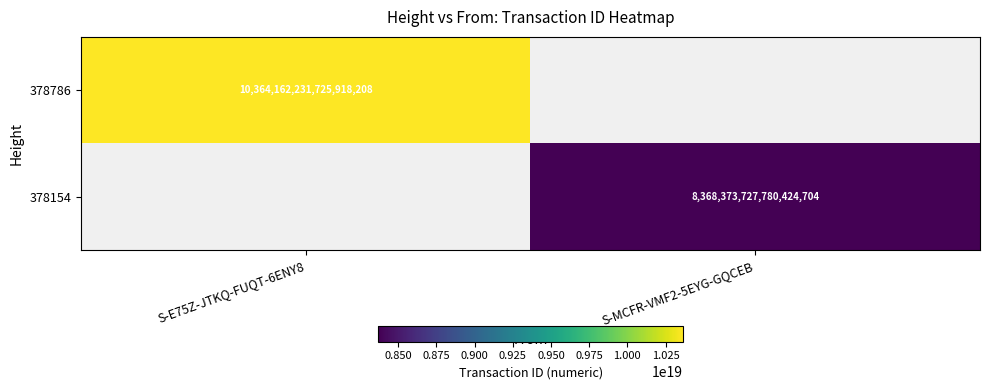

The 378786 series shows 14379591859921219584 at S-E75Z-JTKQ-FUQT-6ENY8. True or false?

False